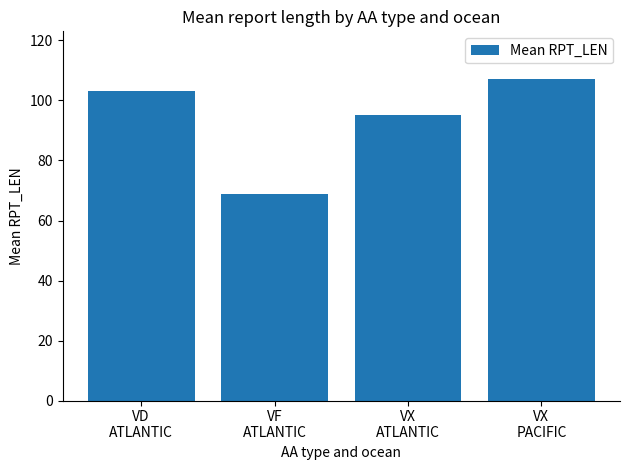

Rank the categories by value from highest to lowest.

VX
PACIFIC, VD
ATLANTIC, VX
ATLANTIC, VF
ATLANTIC